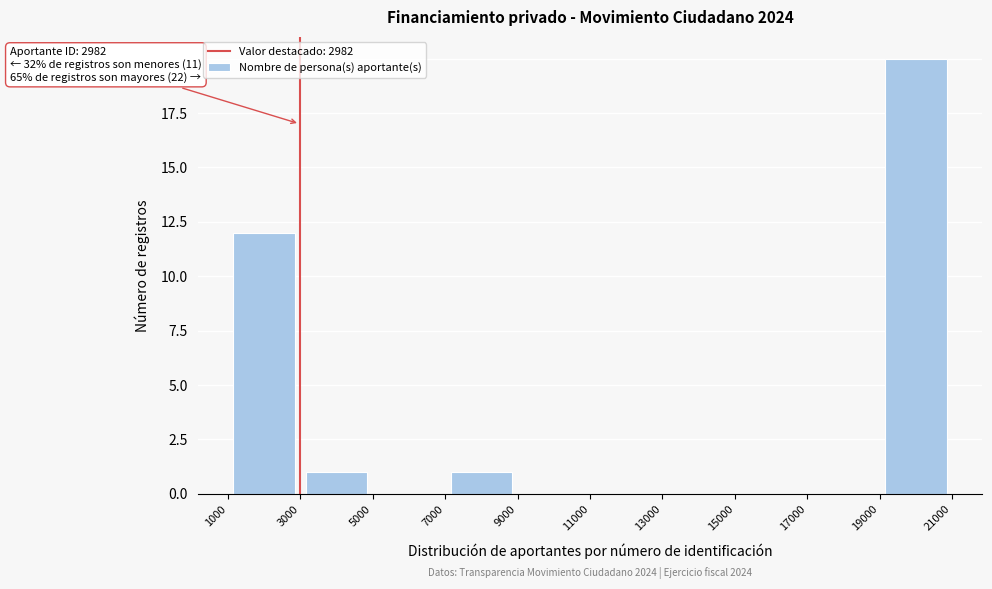

Over which range of the x-axis is the bar tallest?

19000 to 21000